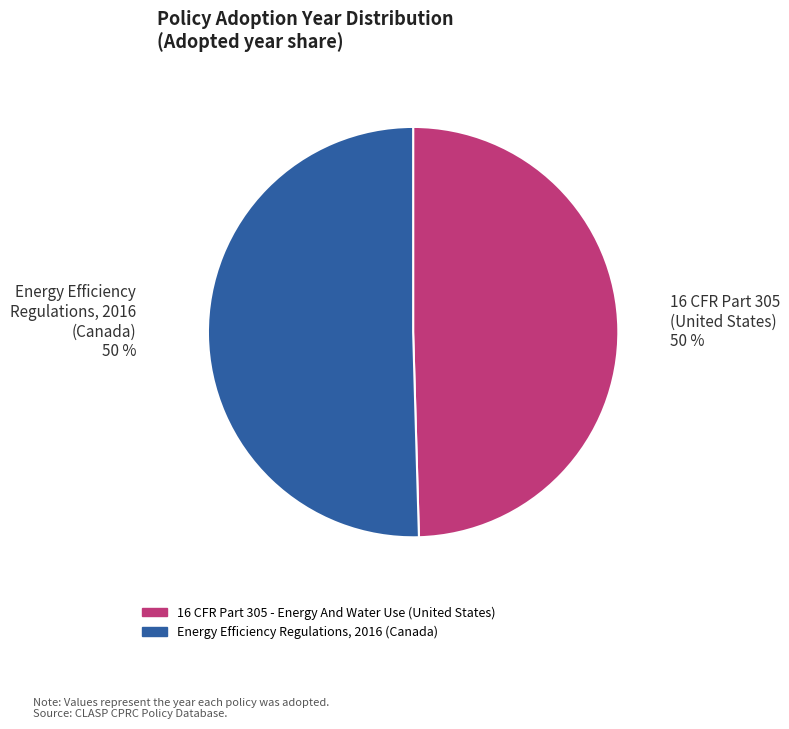

Approximately how many times larger is the value at 16 CFR Part 305 - Energy And Water Use (United States) compared to Energy Efficiency Regulations, 2016 (Canada)?

1.0